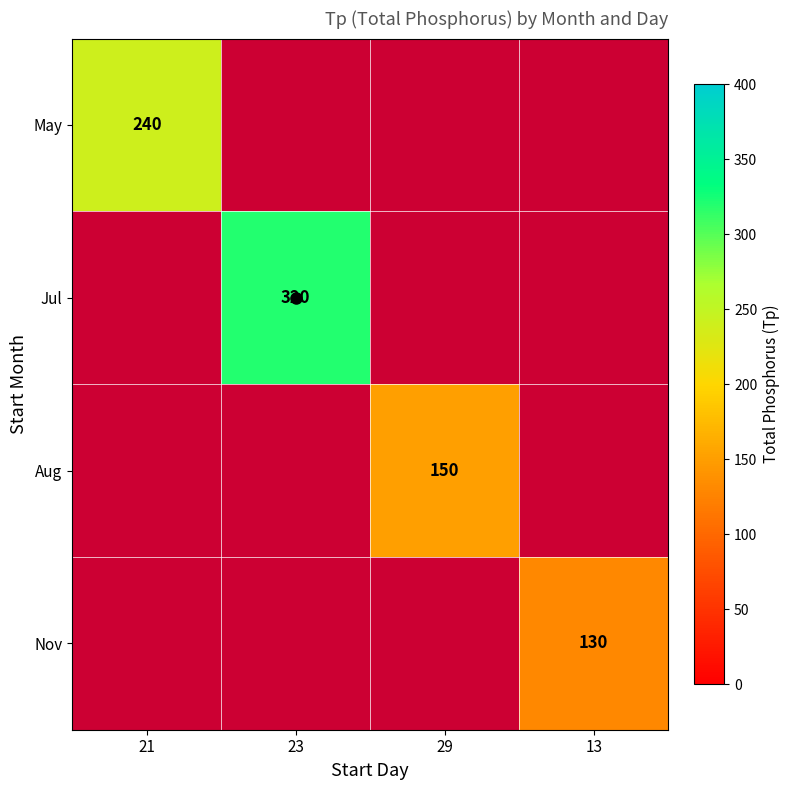

True or false: Nov has a value of 130 at 13.

True